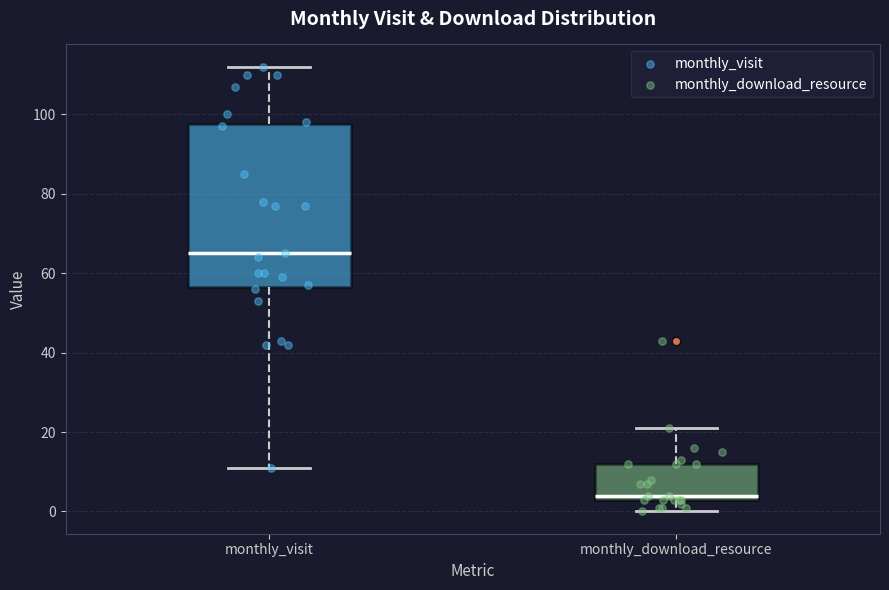

Reading left to right, read every box against the y-axis: the position of its median line, the range the box covers, and the ends of its whiskers. The values are not printed on the chart, so give them approximately, as read against the axis.

monthly_visit: median 66, box 56 to 98, whiskers 12 to 112
monthly_download_resource: median 4 (just above the box's lower edge), box 4 to 12, whiskers 0 to 22